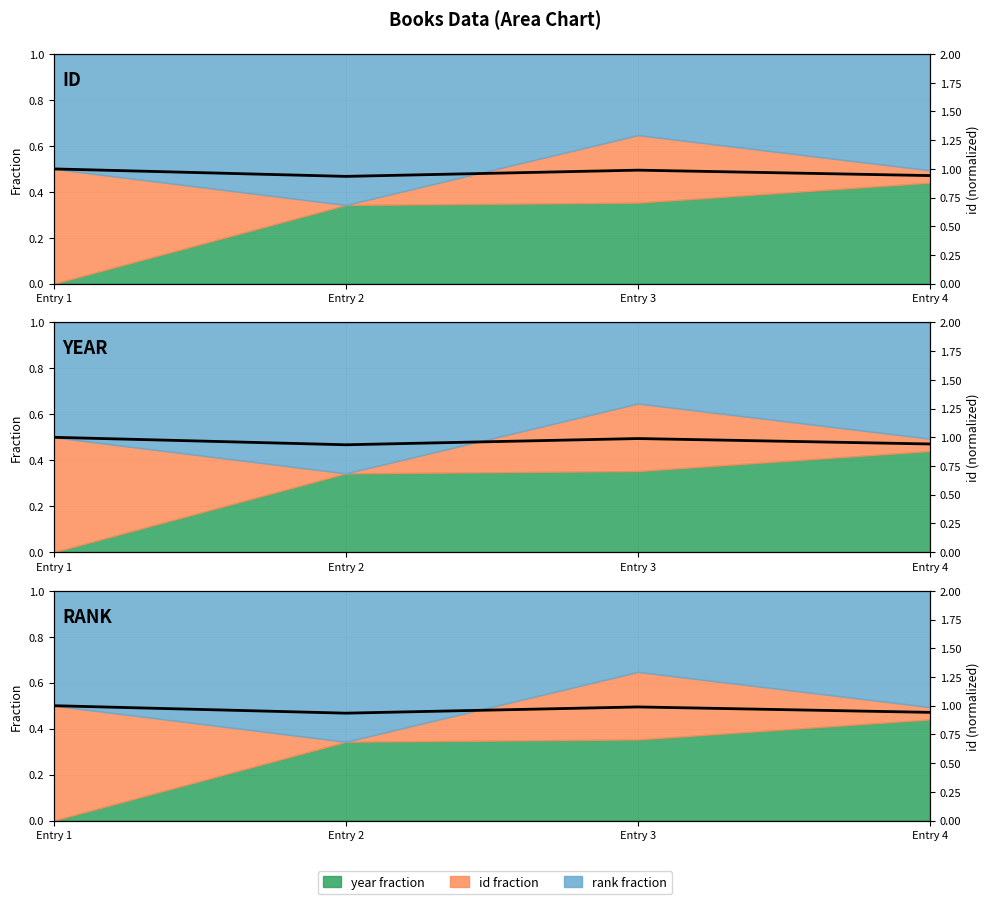

Which has a higher value, Entry 4 or Entry 2?

Entry 4